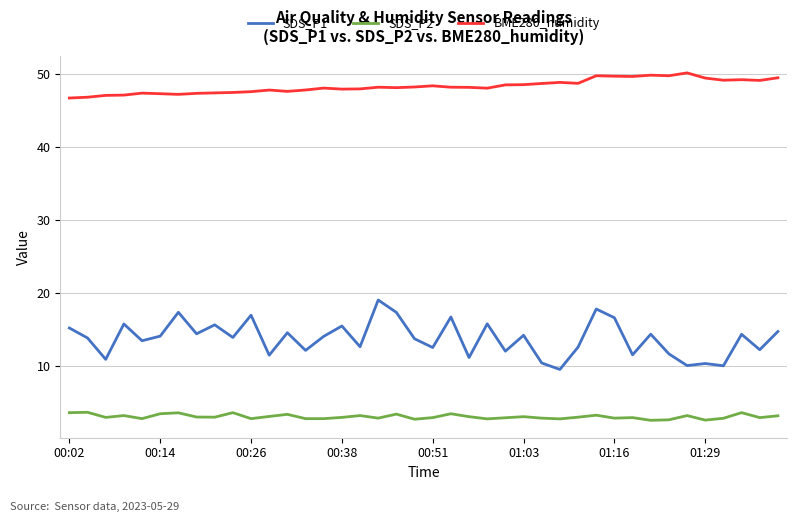

How many distinct data groups are displayed?

3